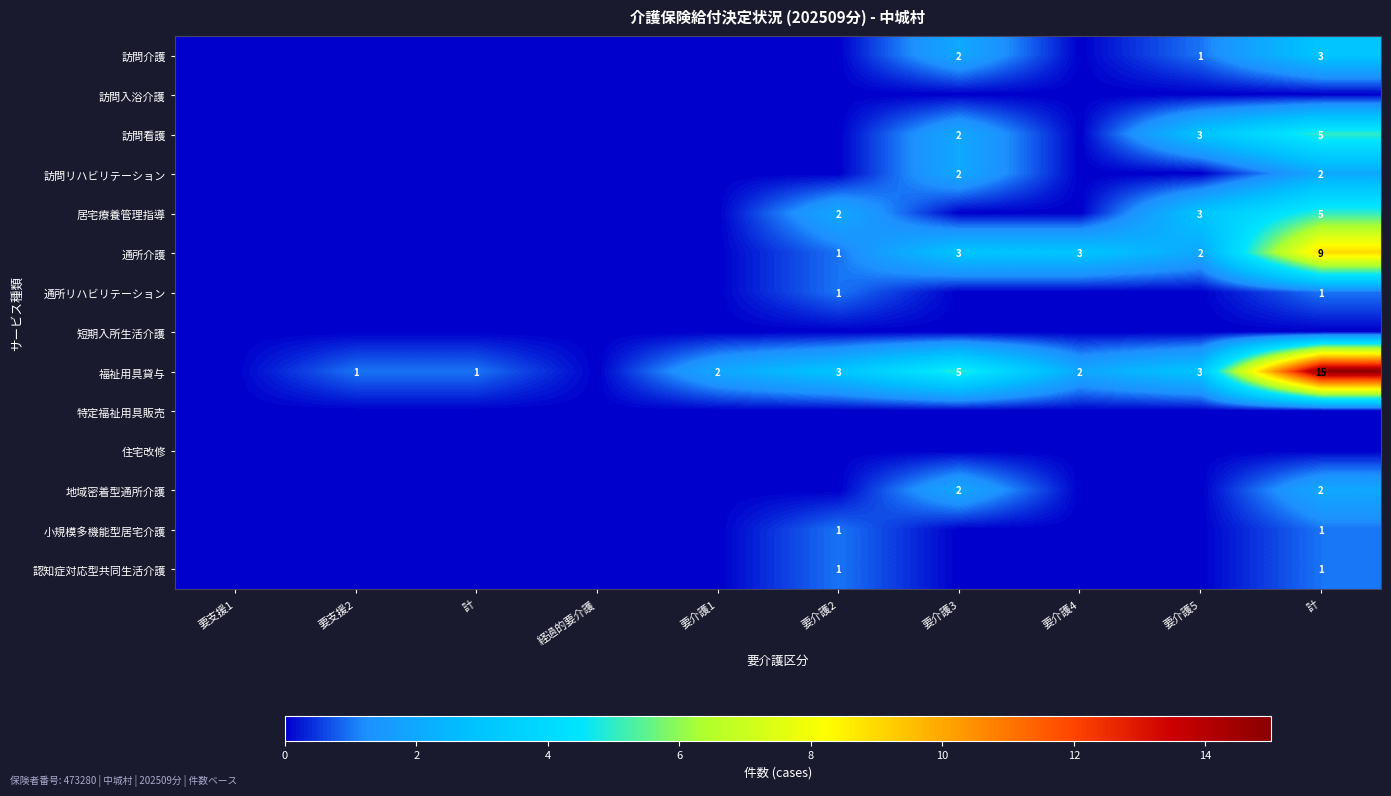

Rank the series by their maximum value, from highest to lowest.

福祉用具貸与, 通所介護, 訪問看護, 居宅療養管理指導, 訪問介護, 訪問リハビリテーション, 地域密着型通所介護, 通所リハビリテーション, 小規模多機能型居宅介護, 認知症対応型共同生活介護, 訪問入浴介護, 短期入所生活介護, 特定福祉用具販売, 住宅改修